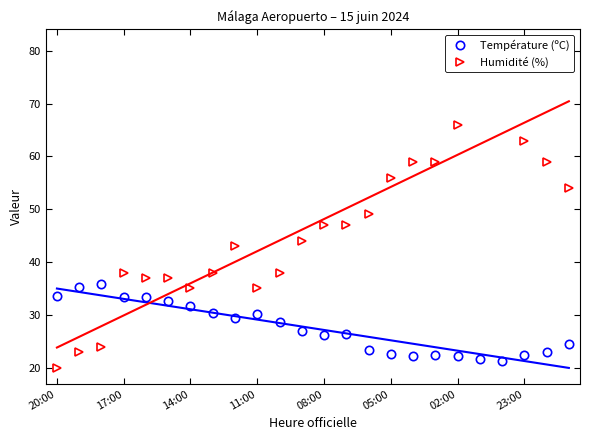

What is the value of the Humidité (%) point at the 2nd from the left?

23.0